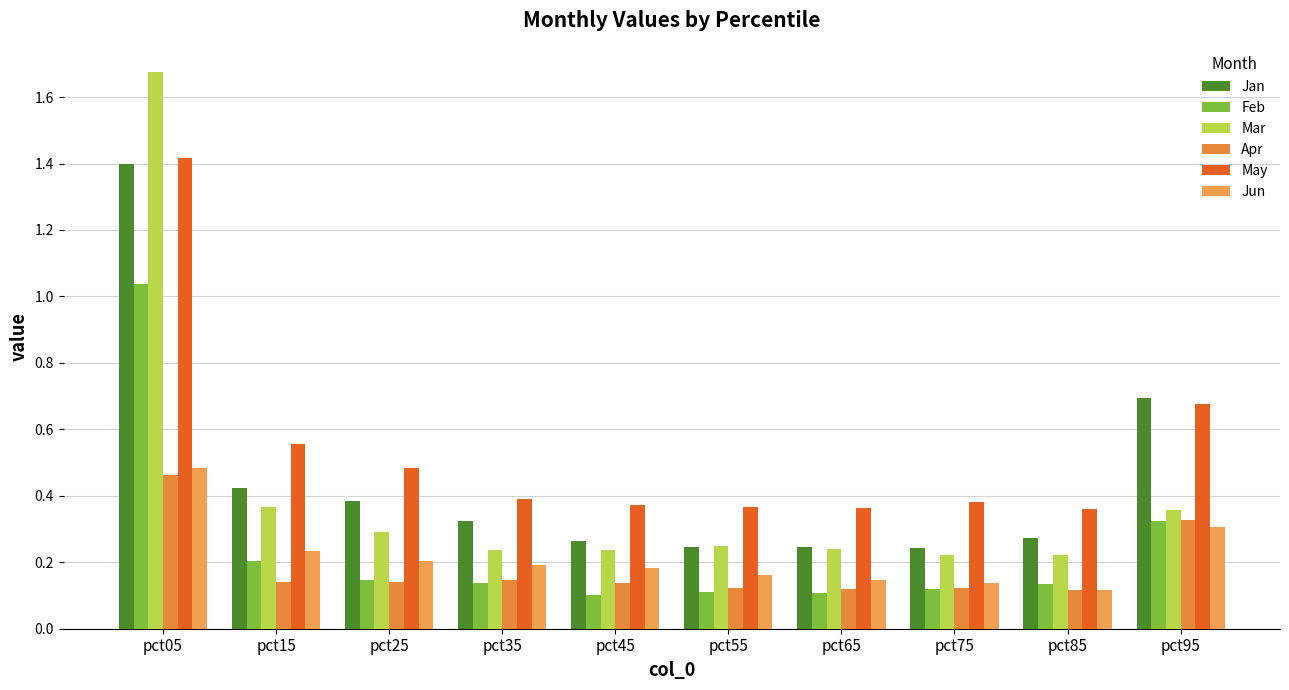

Which series has the widest spread of values?

Mar